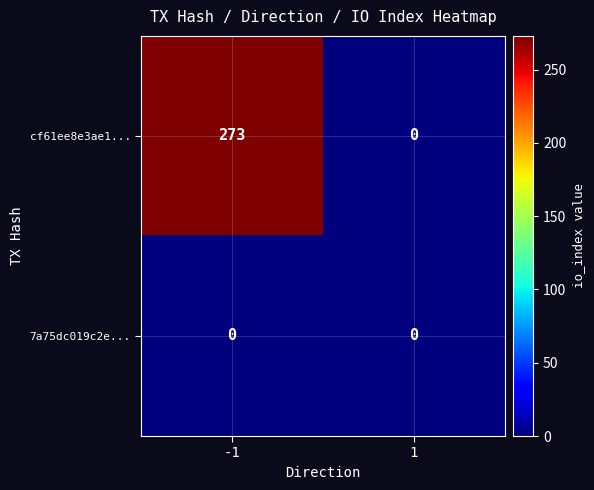

What is the difference between the cf61ee8e3ae1... values at 1 and -1?

273